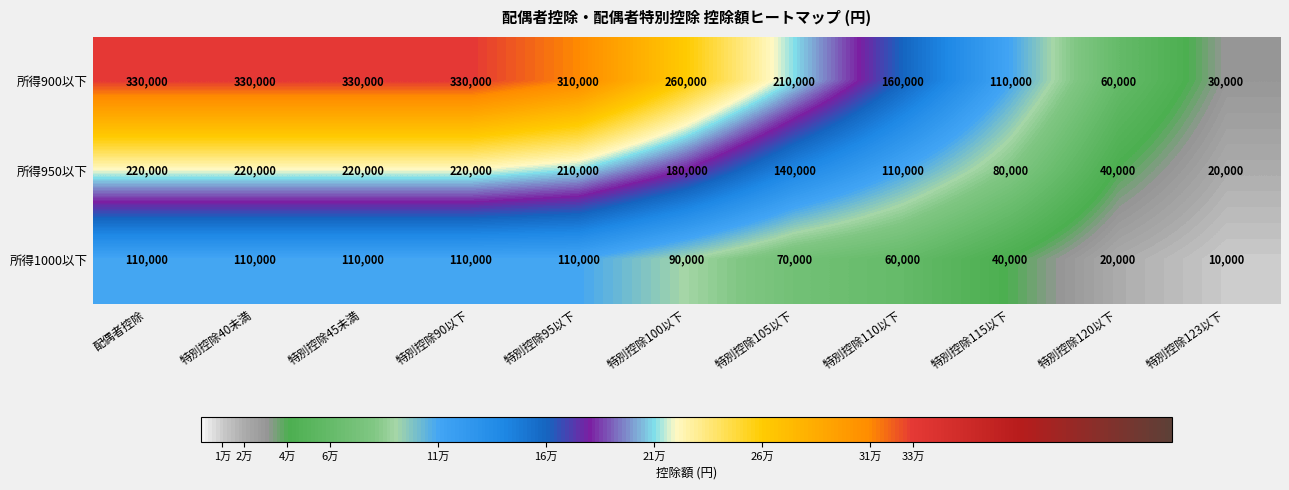

What is the spread (max minus min) of values at 特別控除40未満?

220000